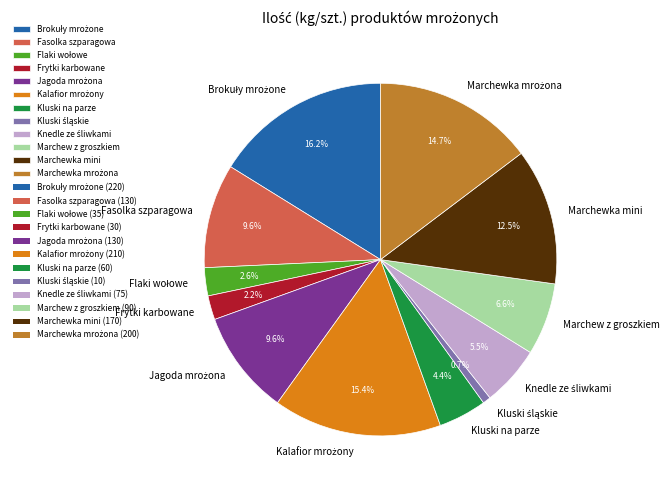

Does Kluski na parze account for over 50% of the chart?

No